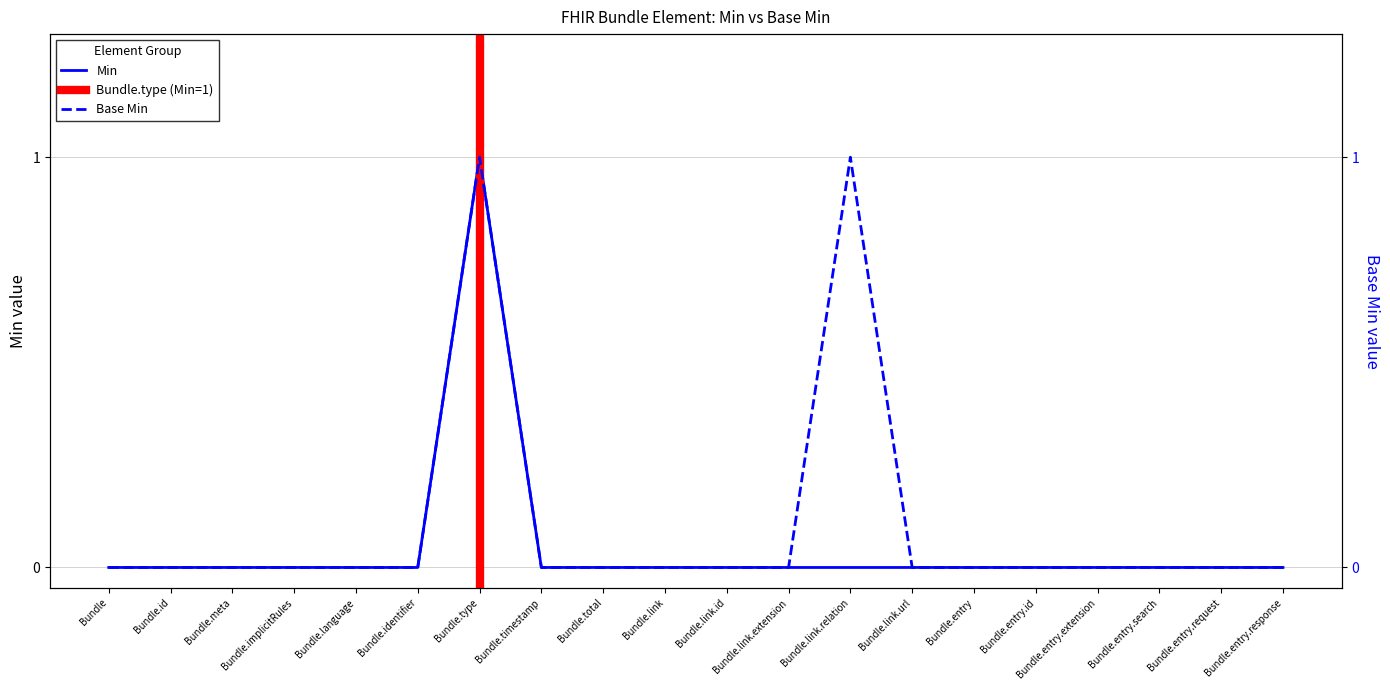

Is it true that Min equals 0 at Bundle.entry?

True